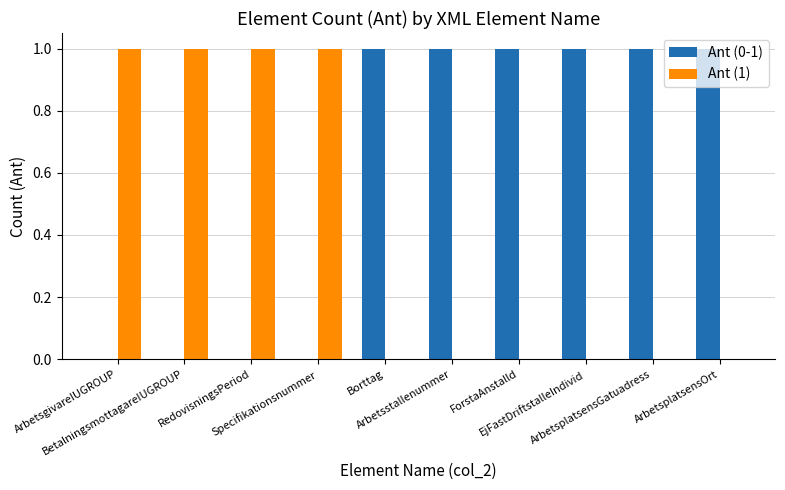

Reading left to right, list all the values displayed in this chart.

Ant (0-1): ArbetsgivareIUGROUP=0	BetalningsmottagareIUGROUP=0	RedovisningsPeriod=0	Specifikationsnummer=0	Borttag=1	Arbetsstallenummer=1	ForstaAnstalld=1	EjFastDriftstalleIndivid=1	ArbetsplatsensGatuadress=1	ArbetsplatsensOrt=1
Ant (1): ArbetsgivareIUGROUP=1	BetalningsmottagareIUGROUP=1	RedovisningsPeriod=1	Specifikationsnummer=1	Borttag=0	Arbetsstallenummer=0	ForstaAnstalld=0	EjFastDriftstalleIndivid=0	ArbetsplatsensGatuadress=0	ArbetsplatsensOrt=0